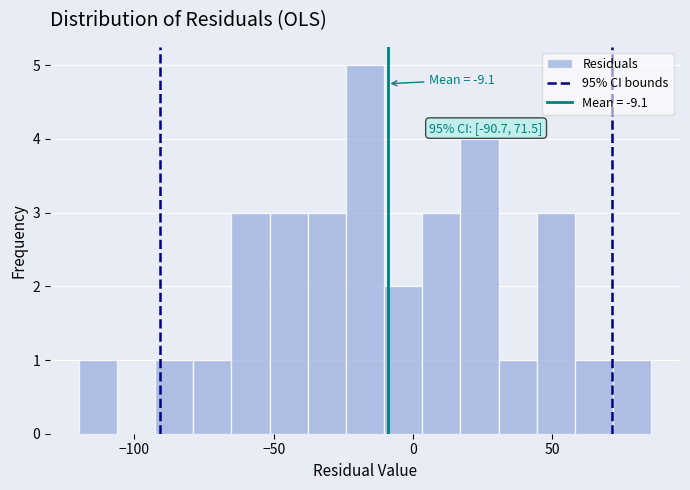

Around what value on the x-axis is the tallest bar? Give the approximate position of its centre, as read against the axis.

-15